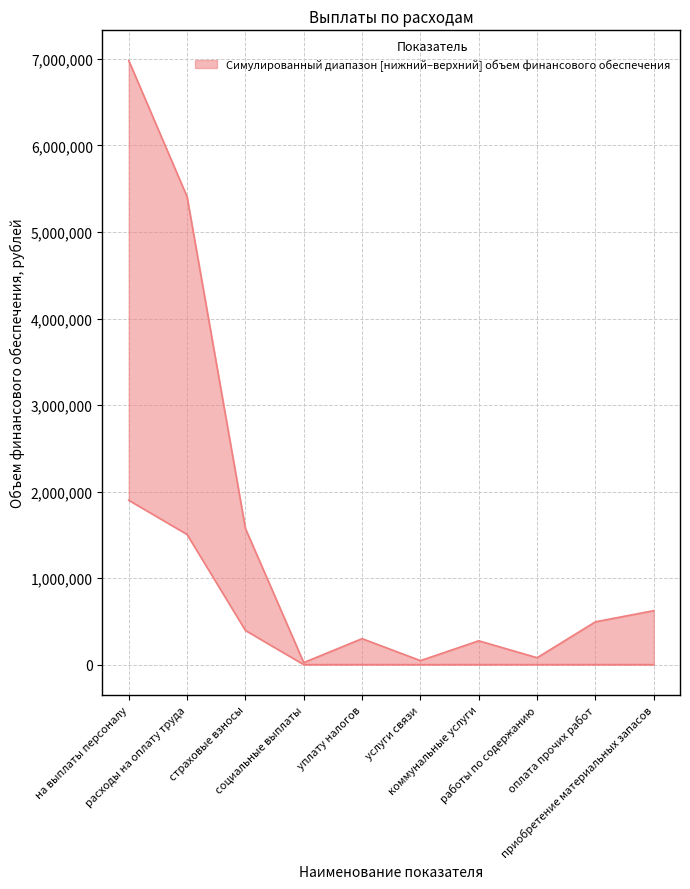

What is the sum of all upper values?

15807958.5